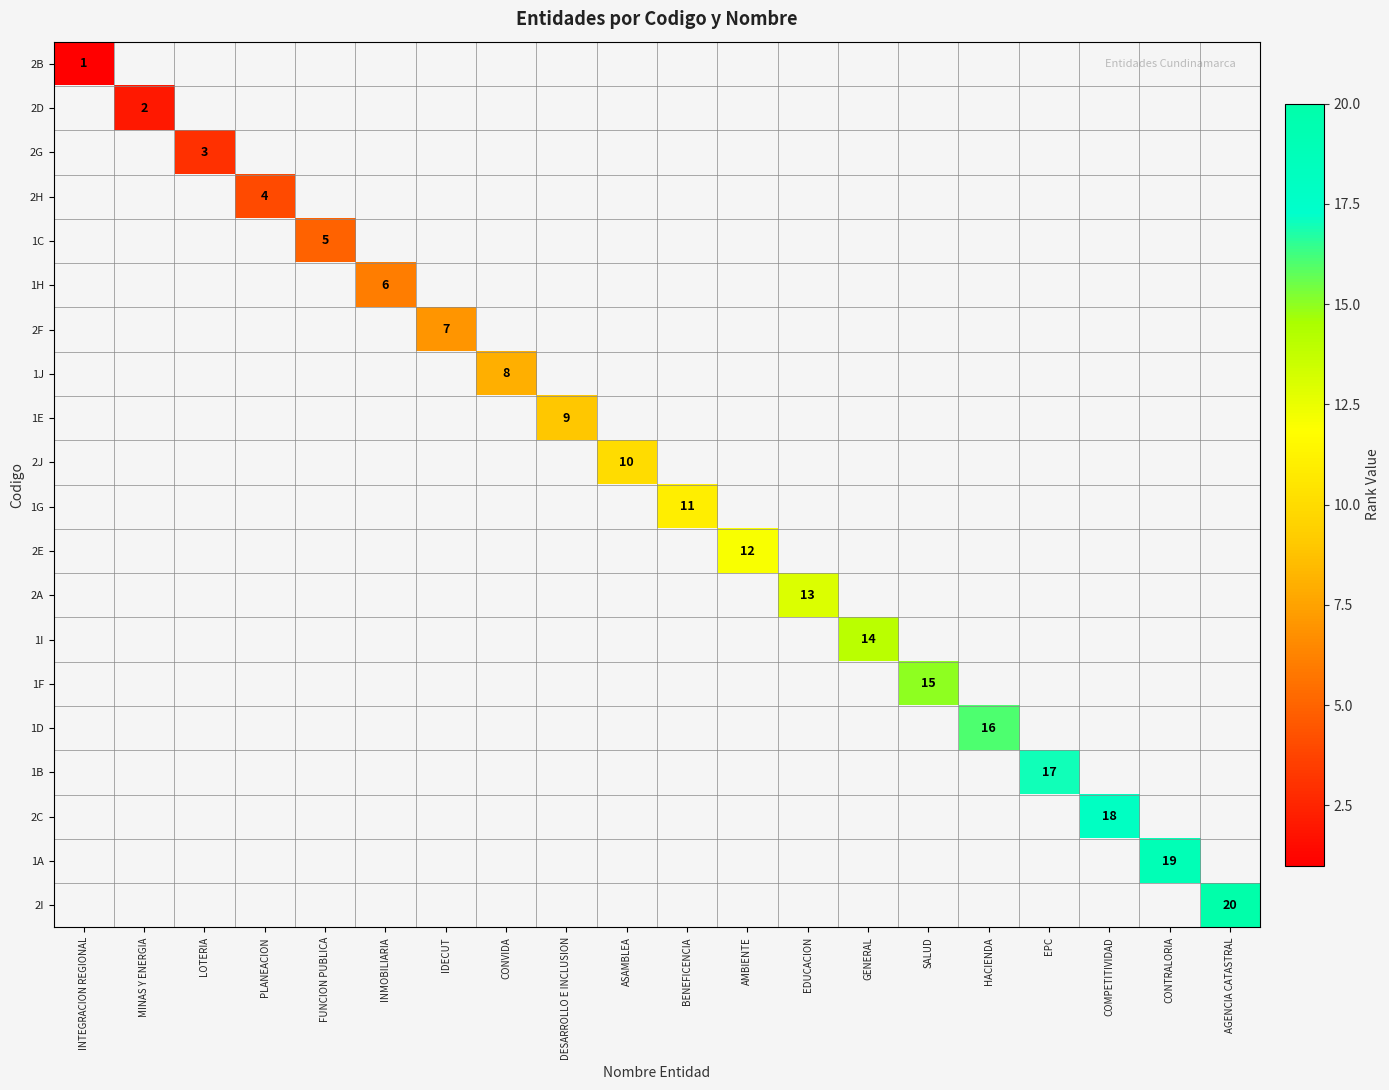

True or false: 1G has a value of 11 at BENEFICENCIA.

True